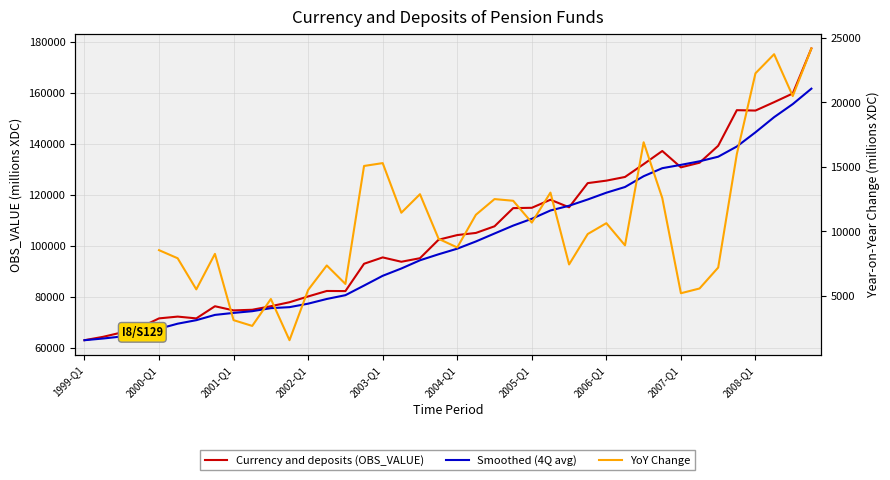

Is this an area chart (filled region under the line)?

No